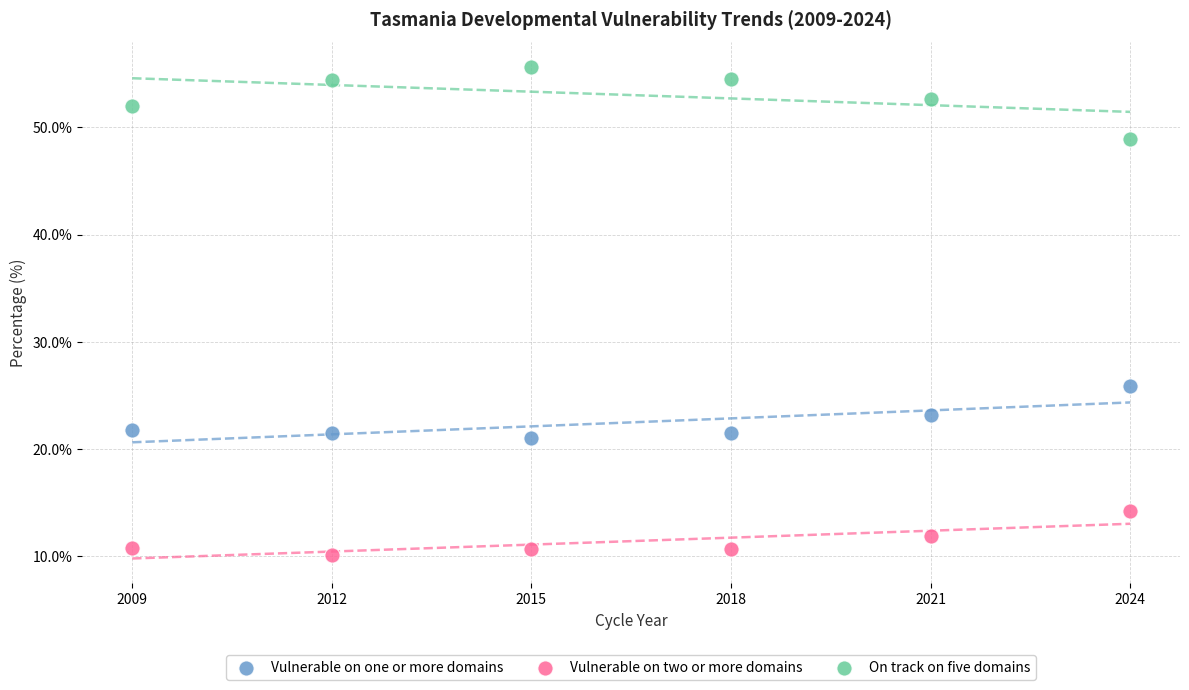

What are all the series names shown in the legend?

Vulnerable on one or more domains, Vulnerable on two or more domains, On track on five domains